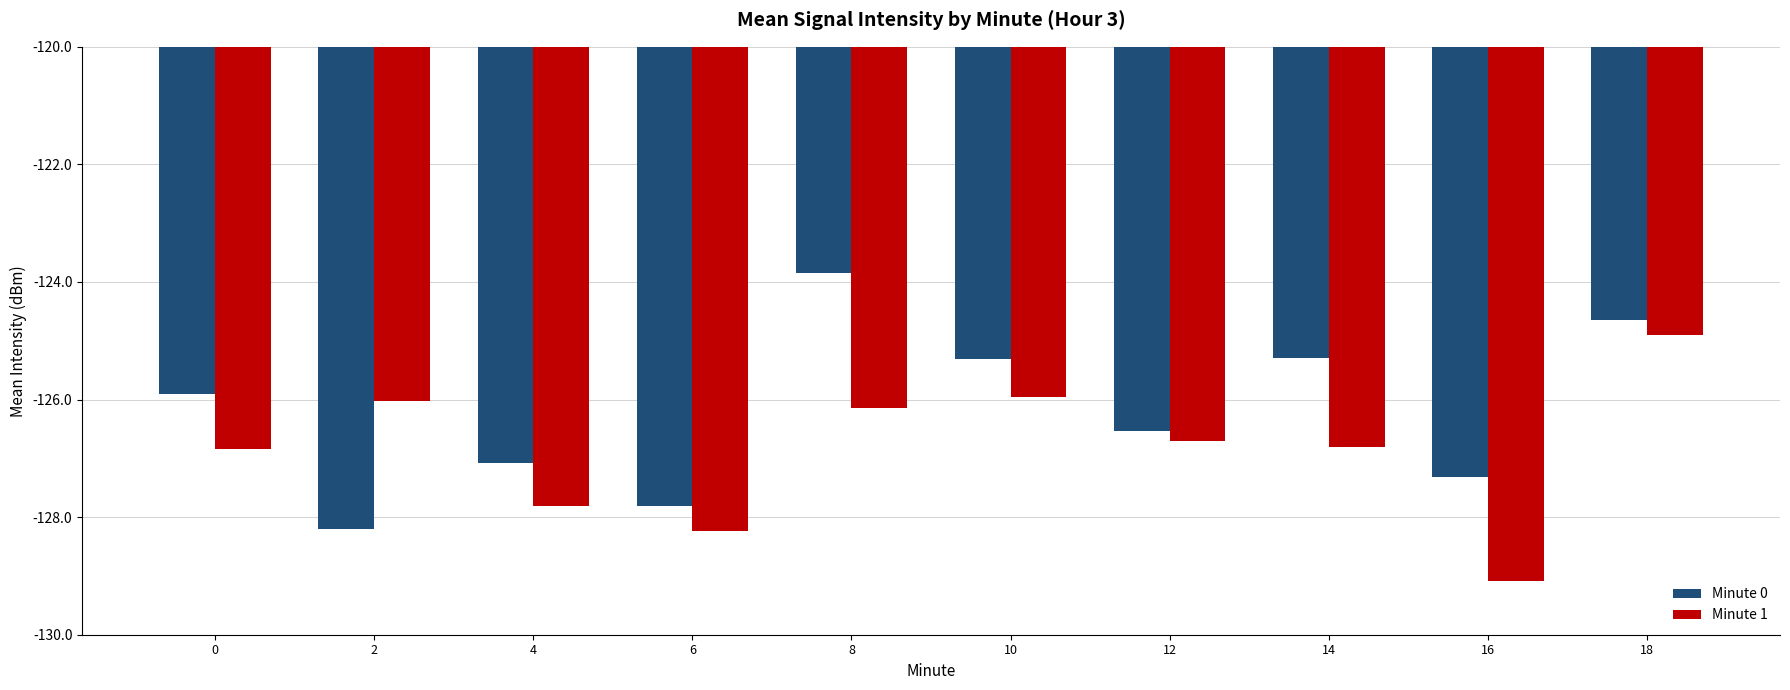

Is it true that Minute 1 equals -72.7 at 14?

False